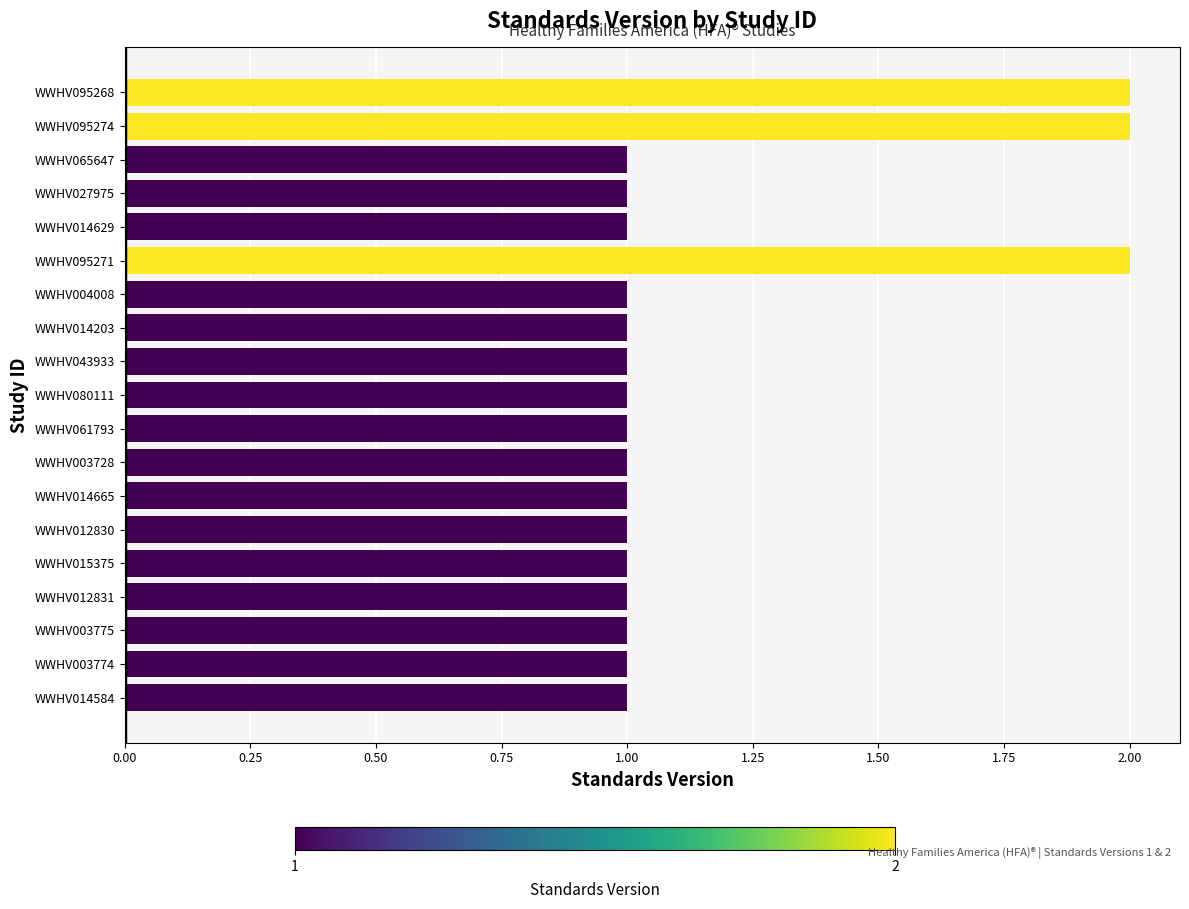

Does the chart contain stacked bars?

No